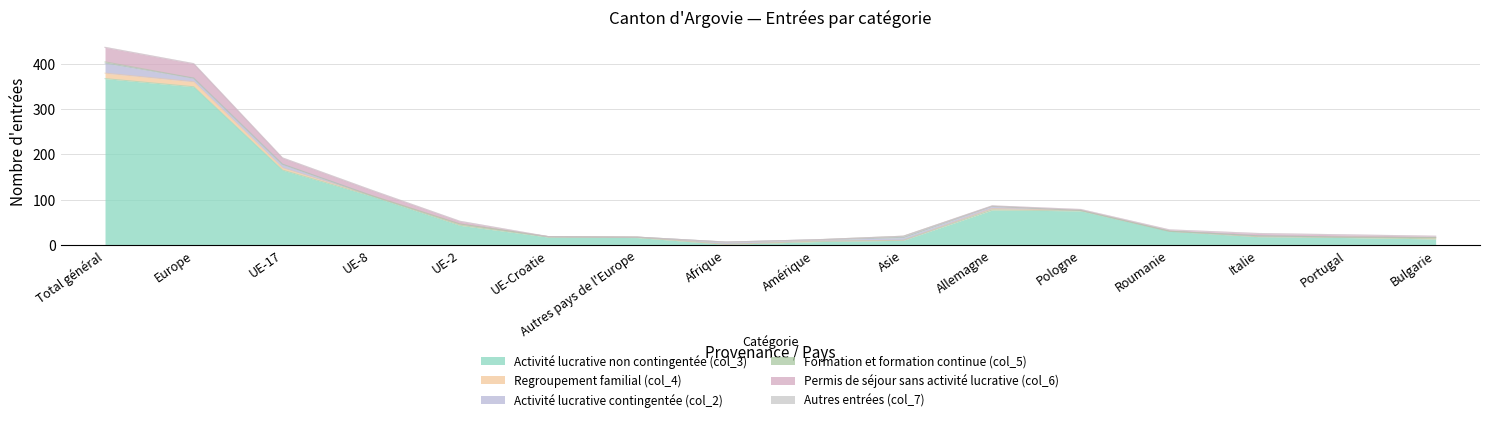

Where is Formation et formation continue (col_5) nearest to the value 1?

Europe